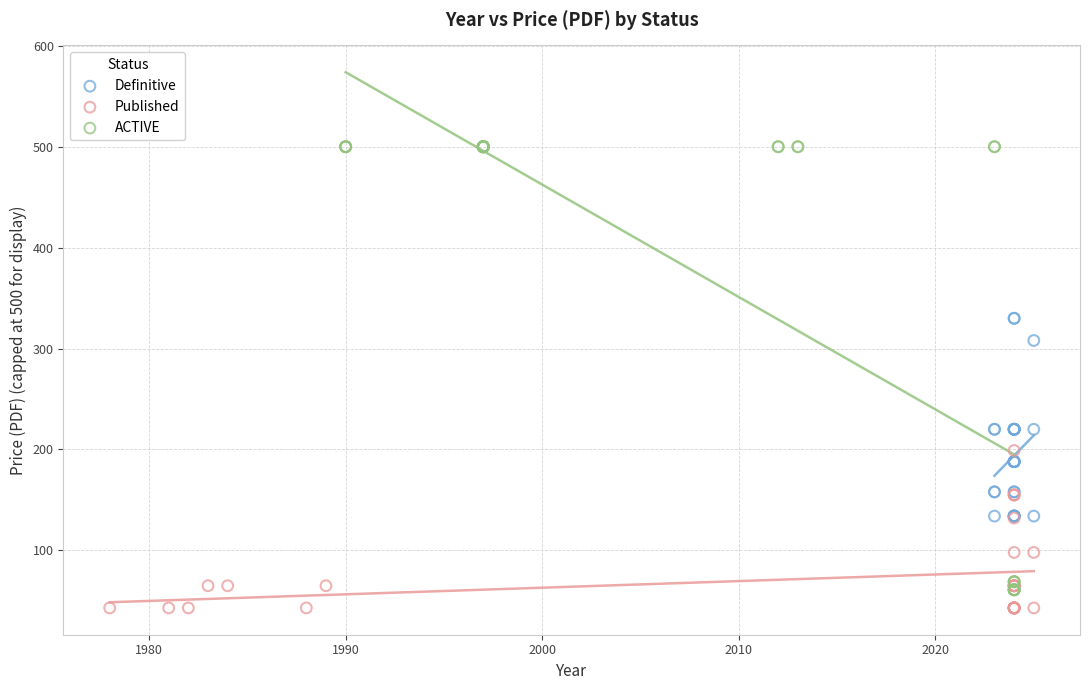

What are all the series names shown in the legend?

Definitive, Published, ACTIVE